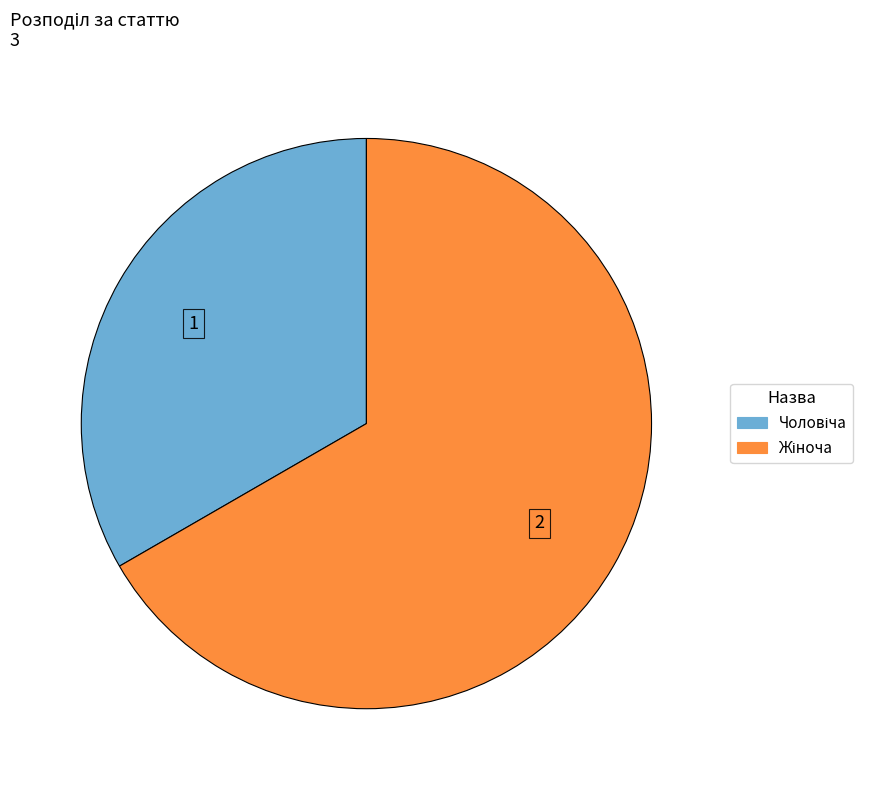

Does any single category account for the majority?

Yes